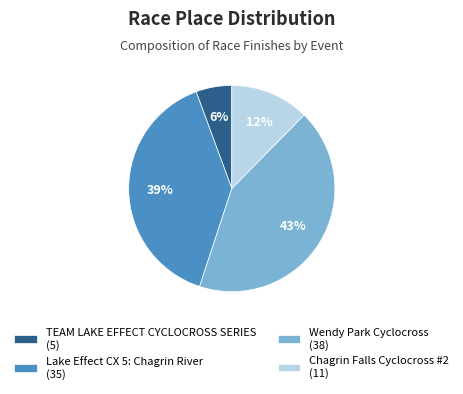

How many slices are in this pie chart?

4